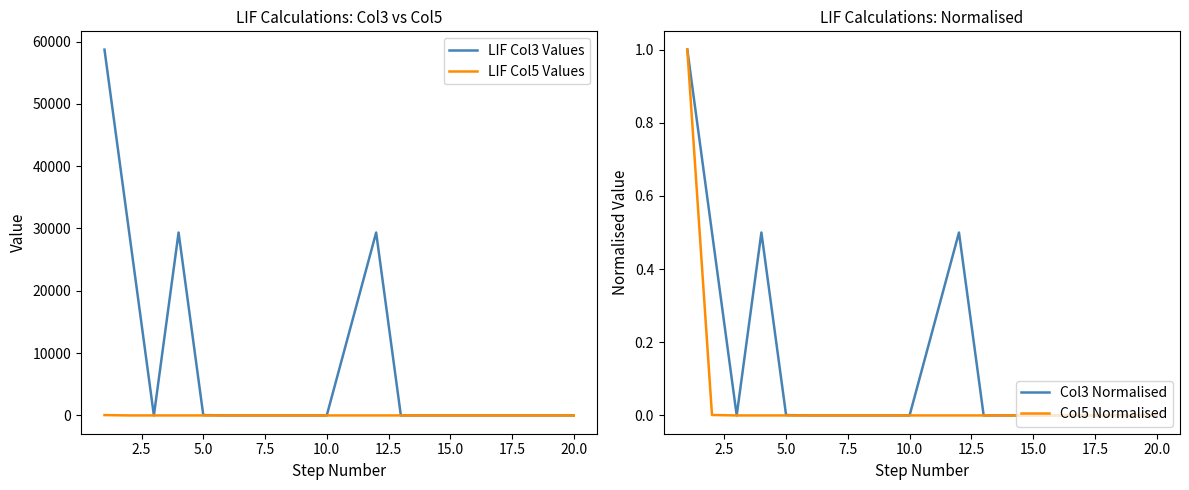

The Col3 Normalised series shows 1.4 at 0.0. True or false?

False